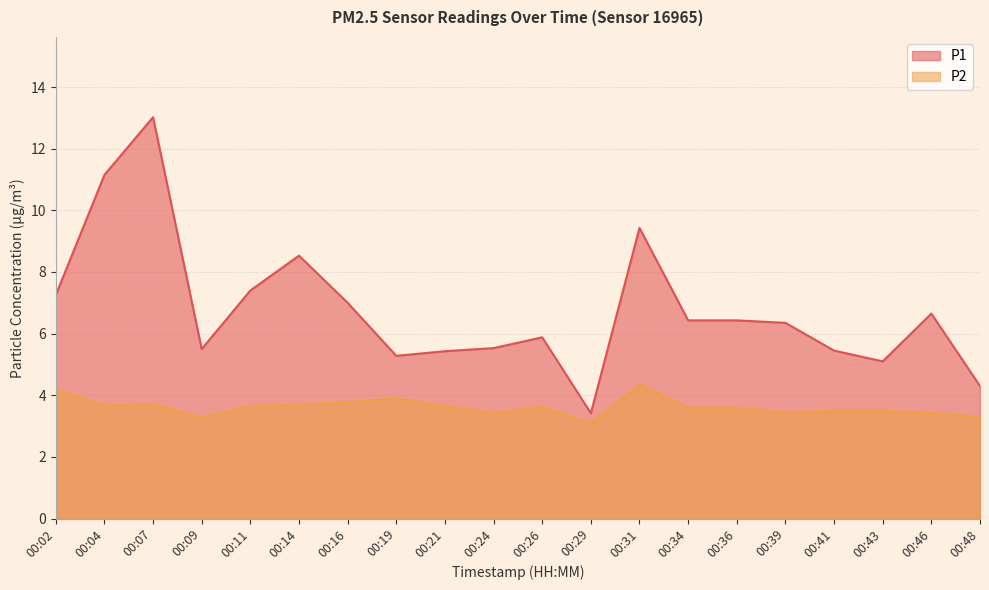

At which category is the sum across all series the highest?

00:07